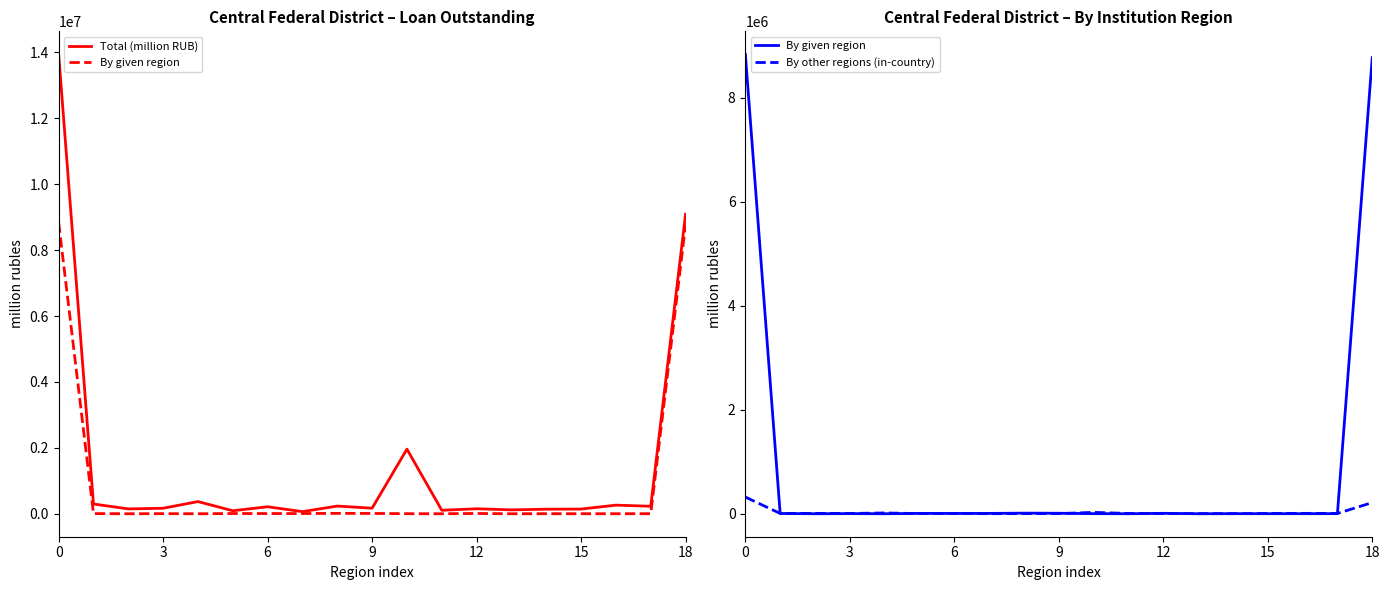

True or false: By other regions (in-country) has more than 2 points higher than both neighbors.

True